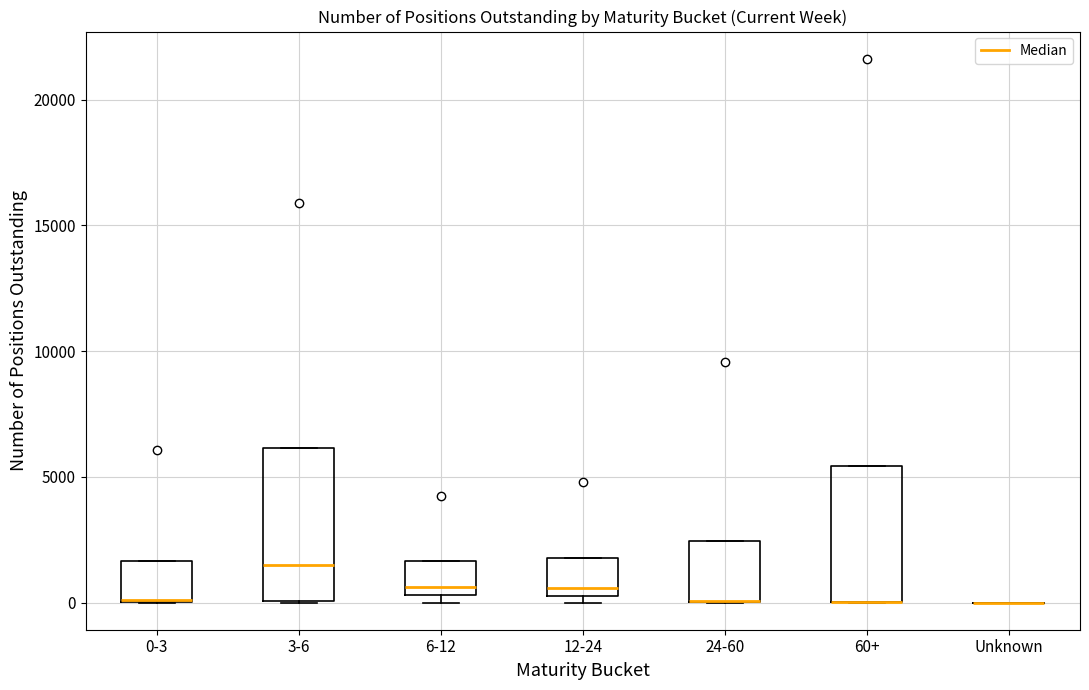

Which box is the tallest, from its lower edge to its upper edge?

3-6